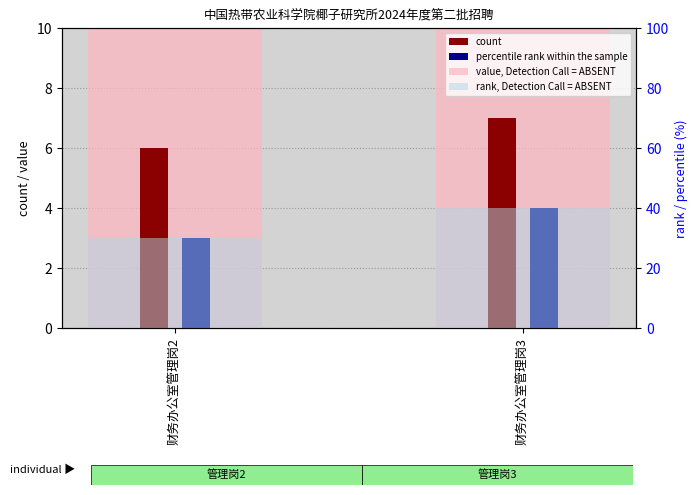

What is the difference between the maximum and minimum values in the count series?

1